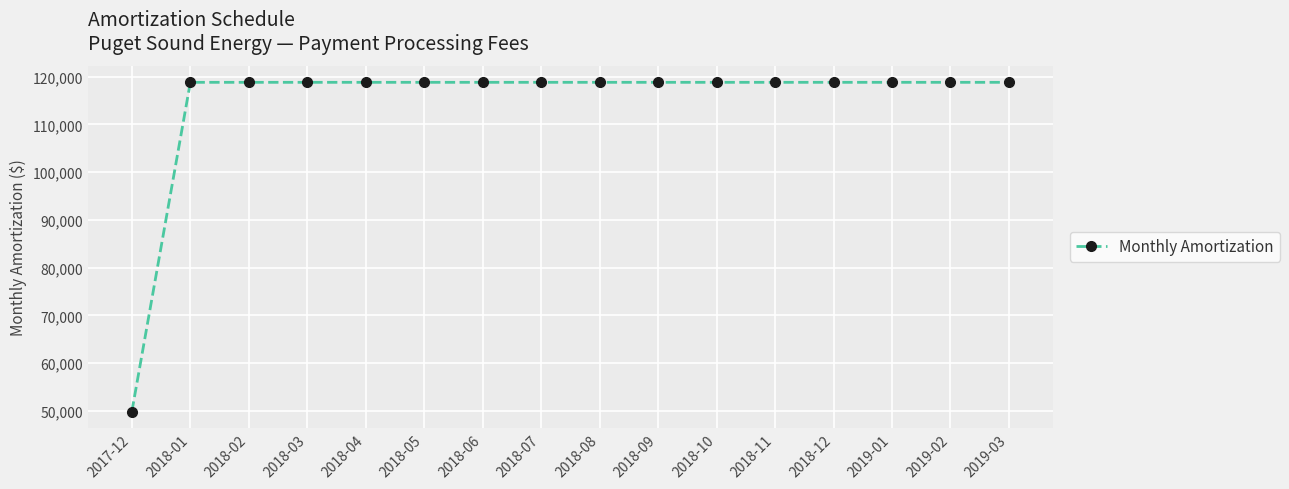

The value at 2018-10 is 118837. True or false?

True